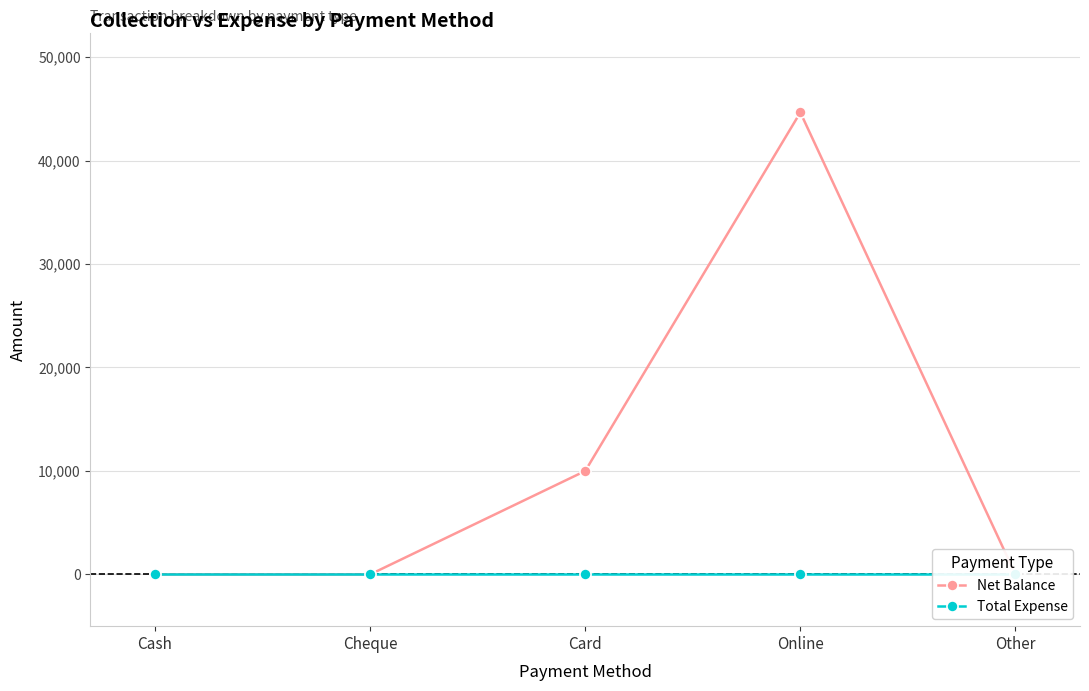

What is the spread (max minus min) of values at Card?

10000